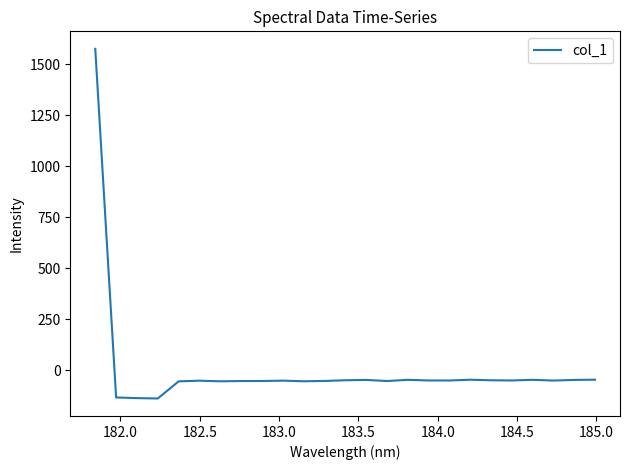

What is the greatest value displayed?

1574.5